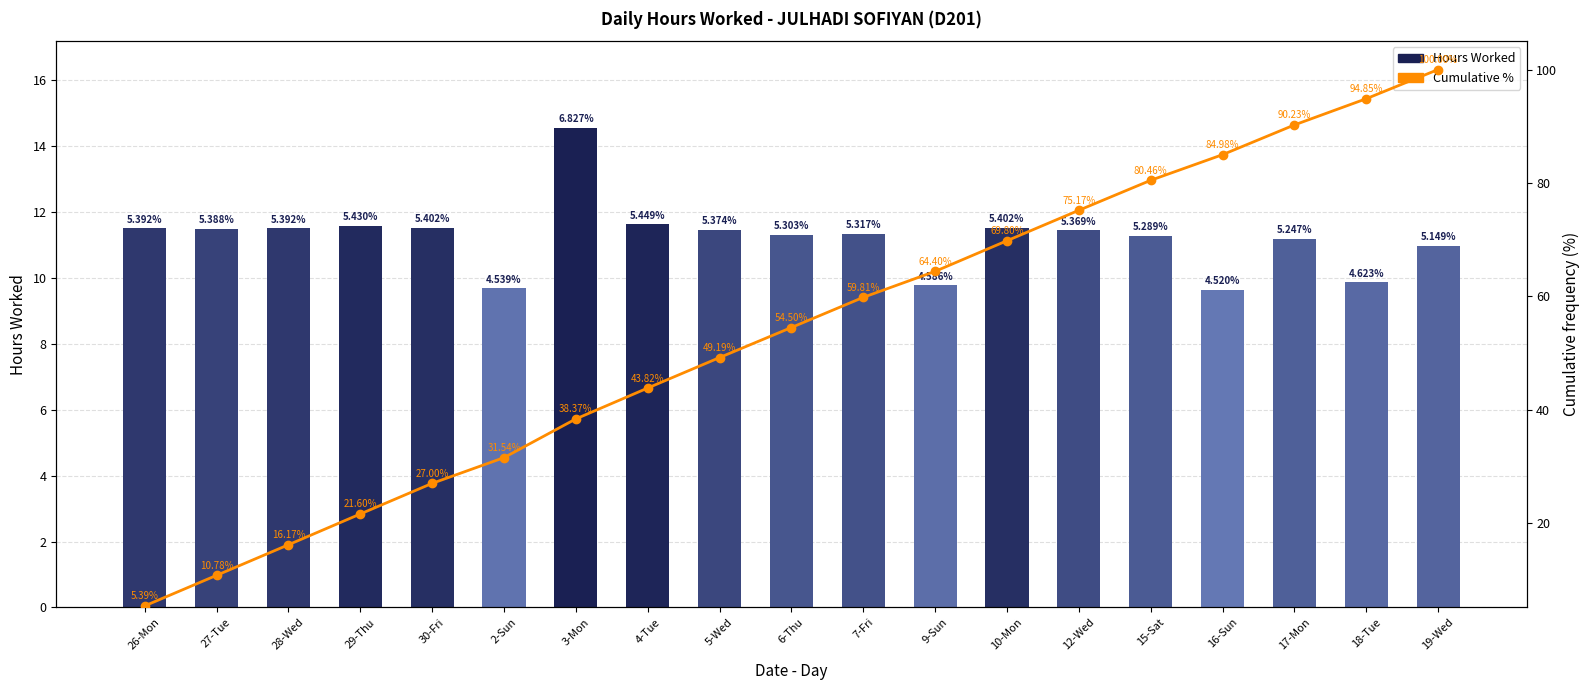

Reading right to left, transcribe all the data shown in this chart.

Hours Worked: 11.0	9.9	11.2	9.6	11.3	11.4	11.5	9.8	11.3	11.3	11.5	11.6	14.6	9.7	11.5	11.6	11.5	11.5	11.5
Cumulative %: 100.0	94.9	90.2	85.0	80.5	75.2	69.8	64.4	59.8	54.5	49.2	43.8	38.4	31.5	27.0	21.6	16.2	10.8	5.4